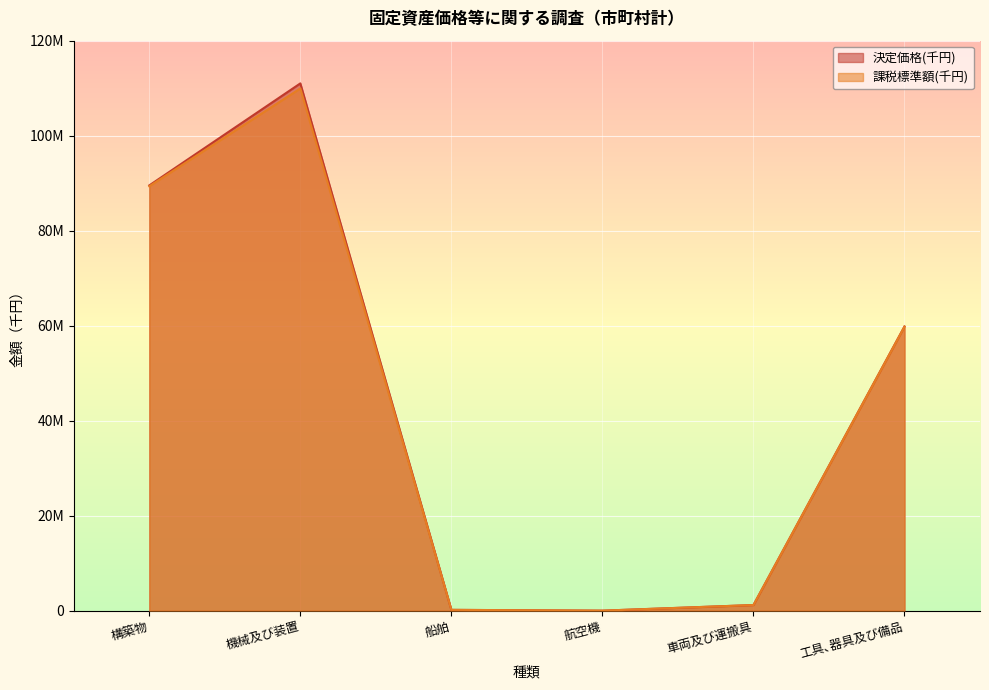

How many interior local valleys does the 決定価格(千円) series have?

1